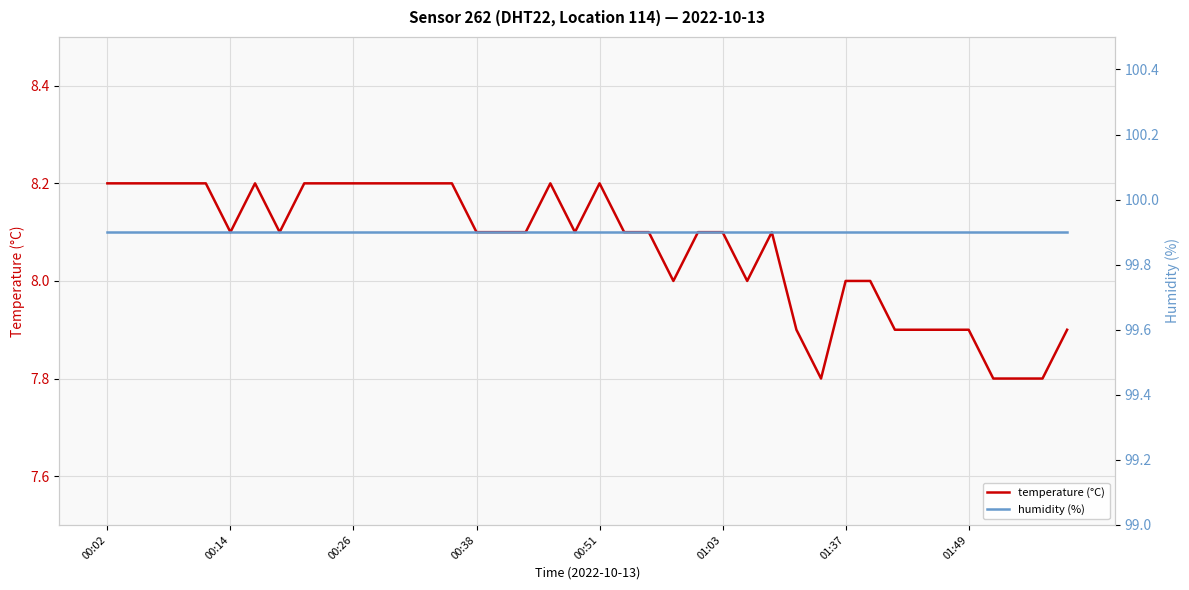

What is the maximum value for temperature (°C)?

8.2